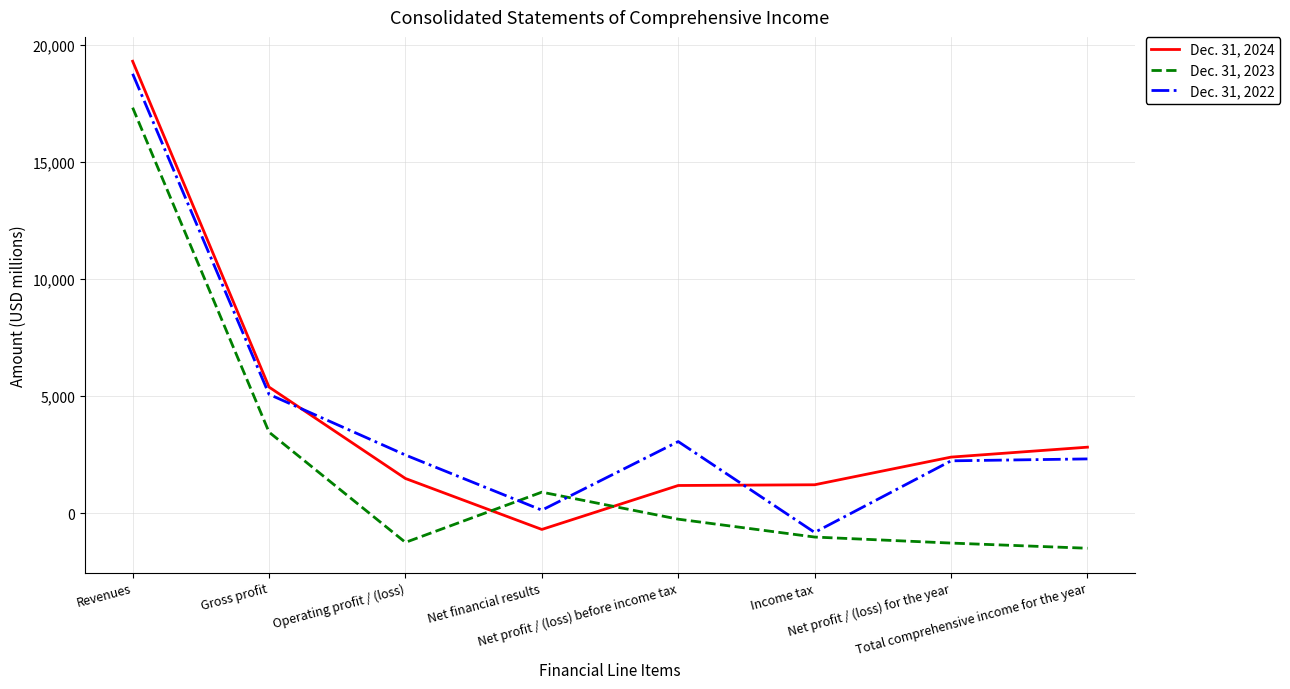

How many intersections are there between Dec. 31, 2024 and Dec. 31, 2023?

2